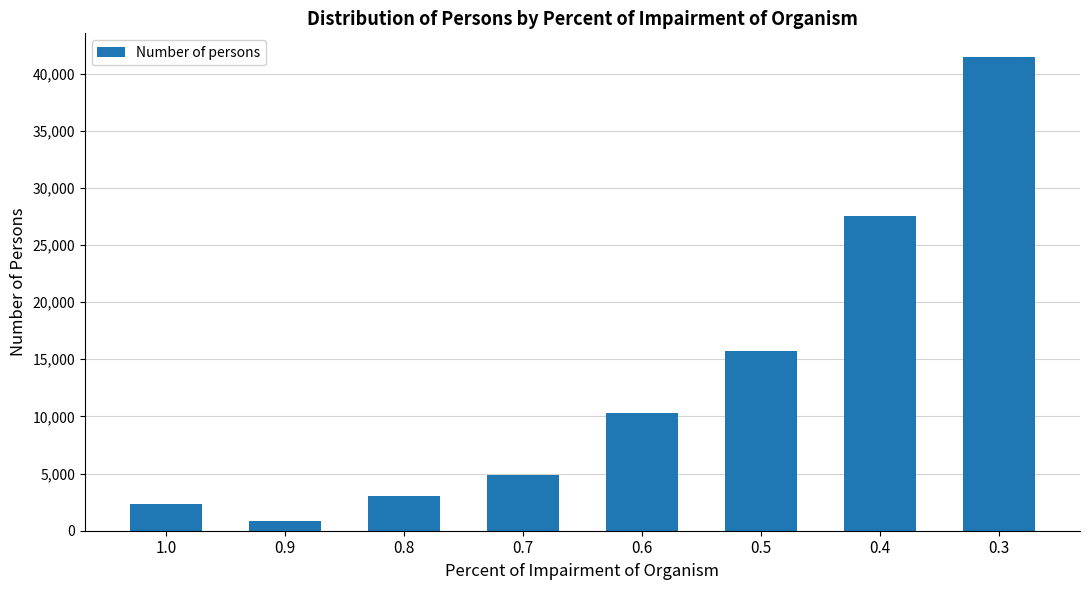

What is the difference between the values at 0.7 and 0.3?

36581